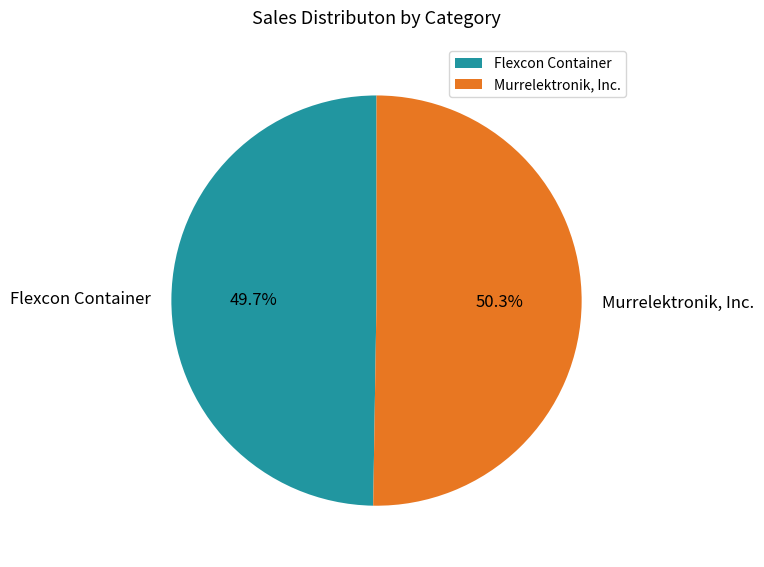

Is it true that Flexcon Container is 55% of the pie?

False